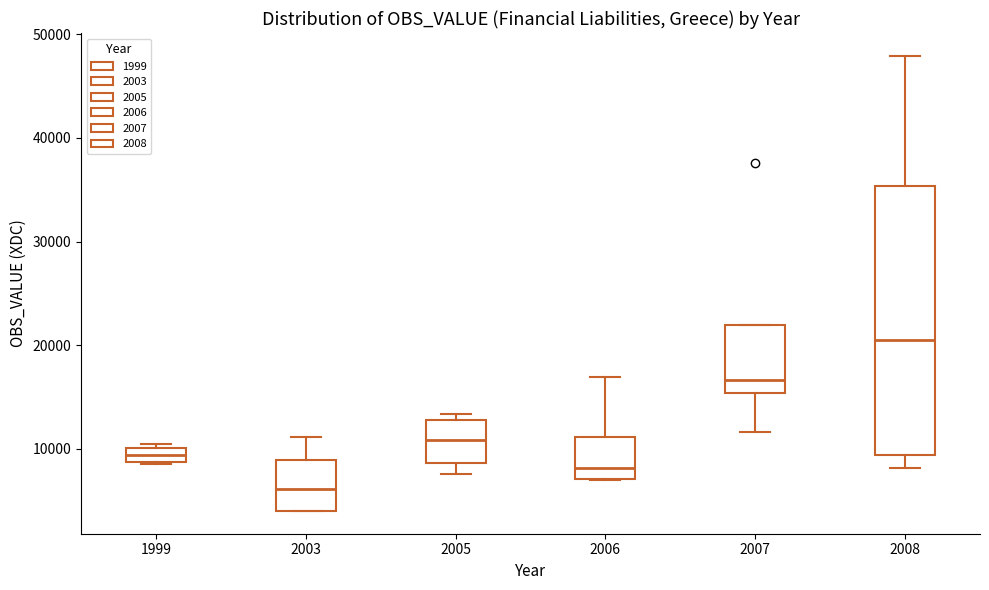

Which box has the lowest median line?

2003